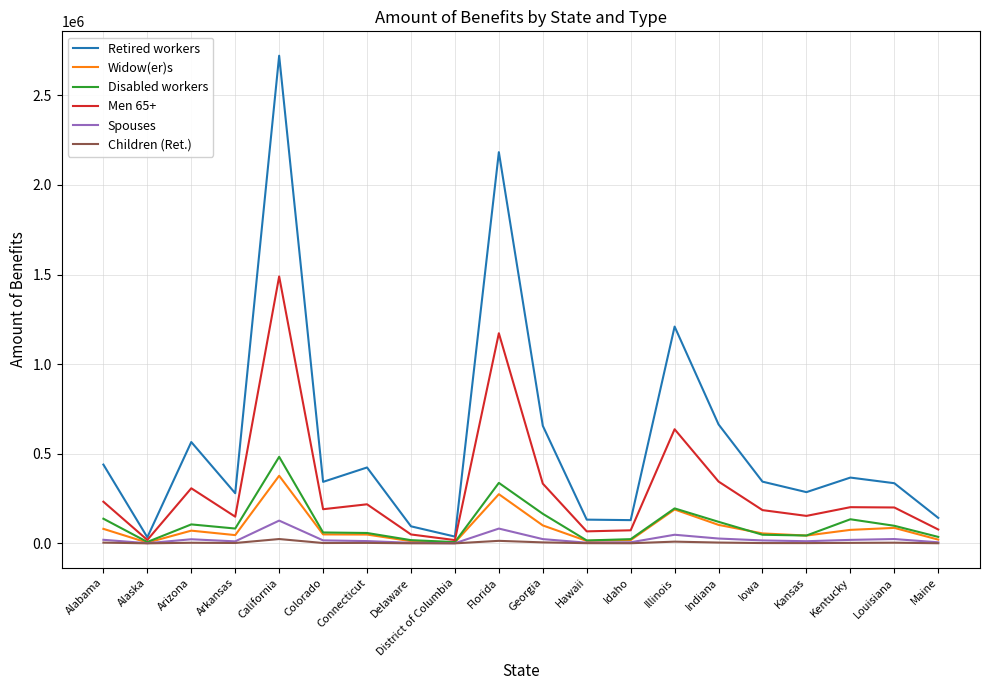

The value of Men 65+ at Arkansas is 149157. True or false?

True